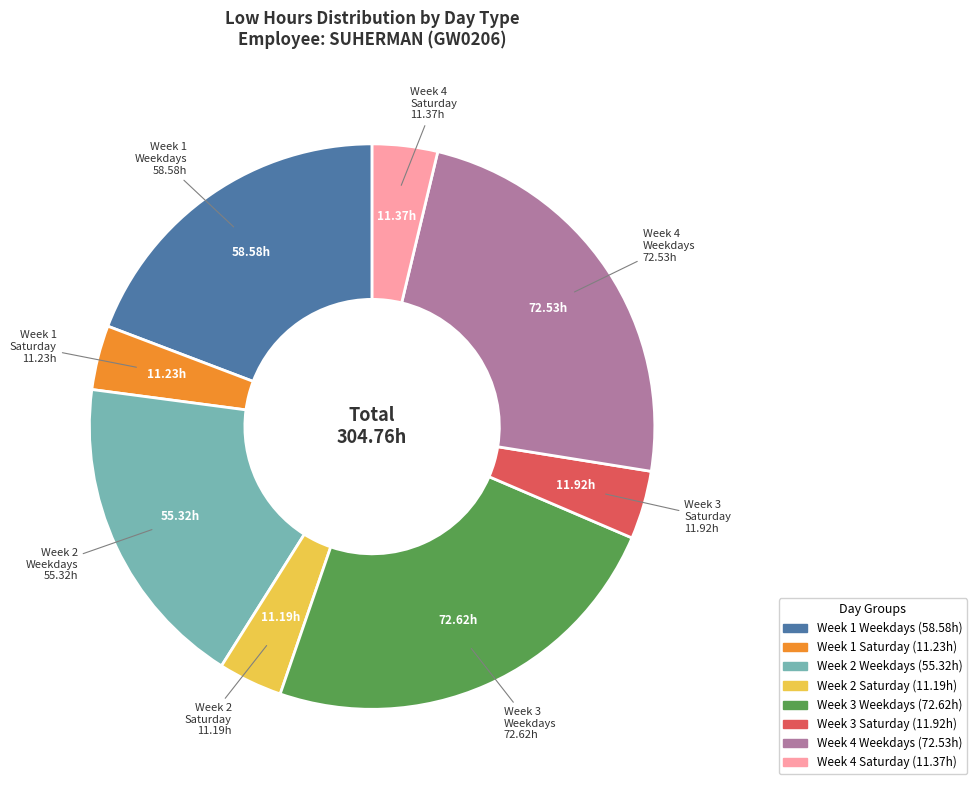

Is there any slice that represents more than half of the pie?

No